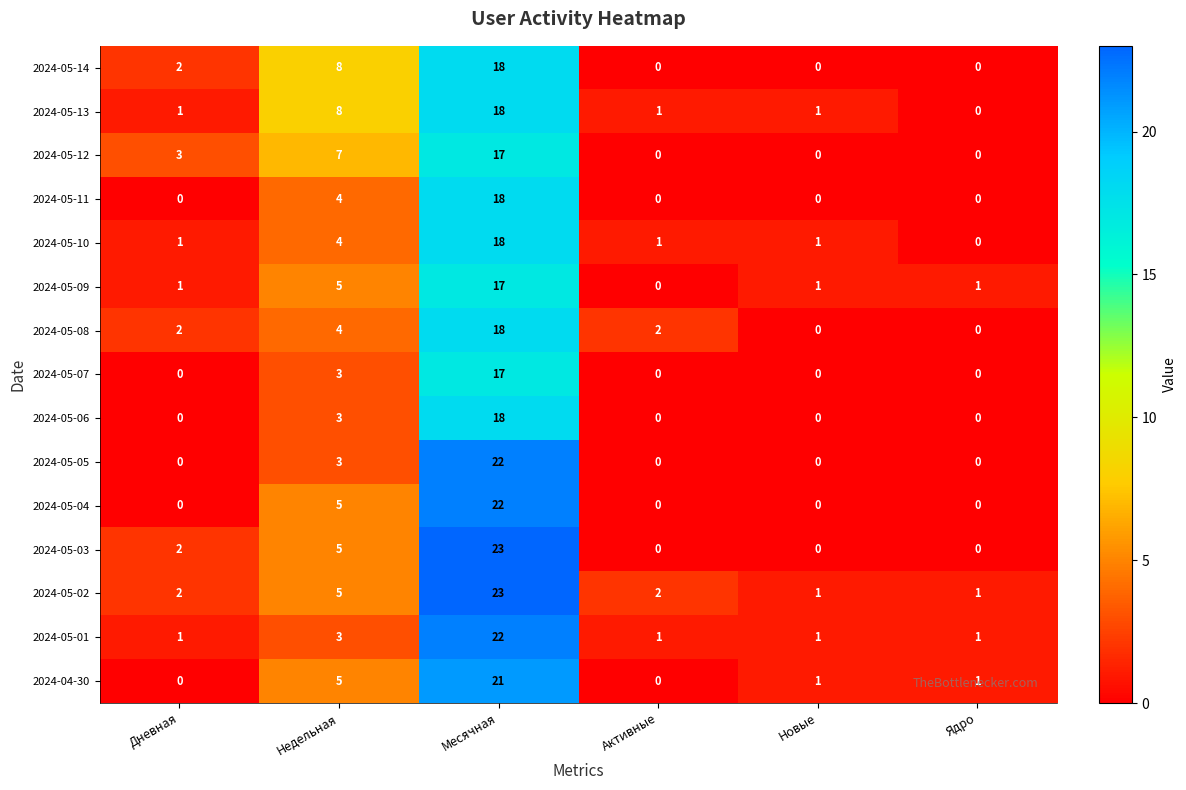

The value of 2024-05-12 at Недельная is 7. True or false?

True